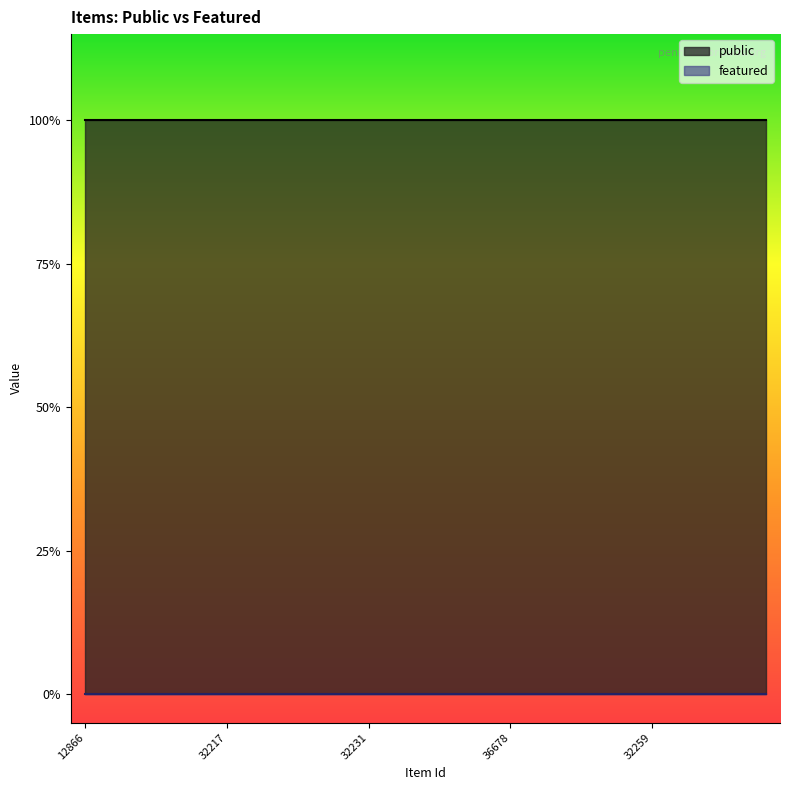

What is the lowest value of the public series?

1